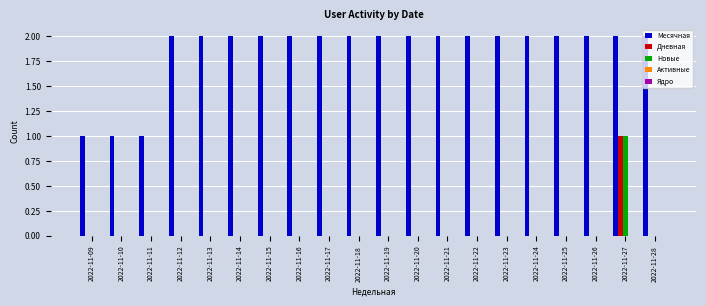

Which series changed the most between 2022-11-11 and 2022-11-19?

Месячная